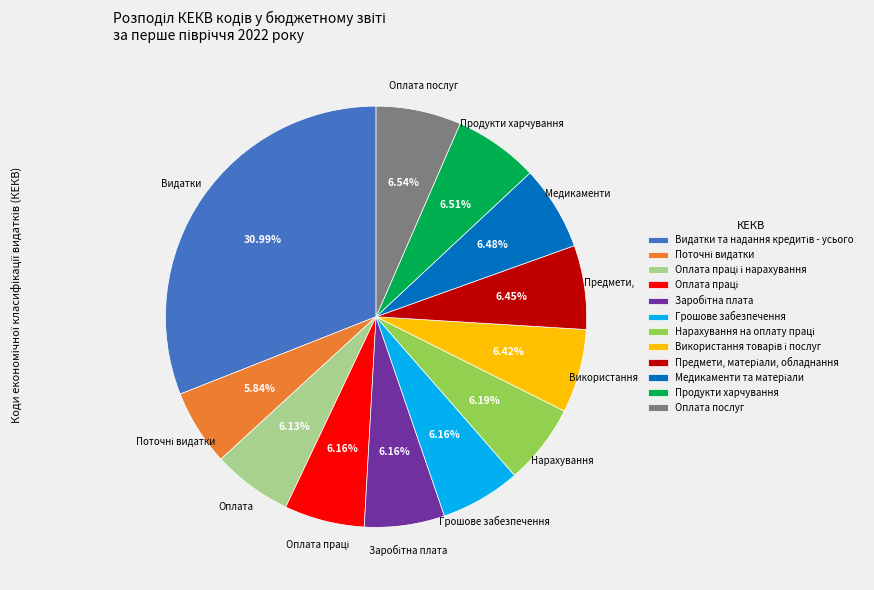

Is there a majority slice in this chart?

No